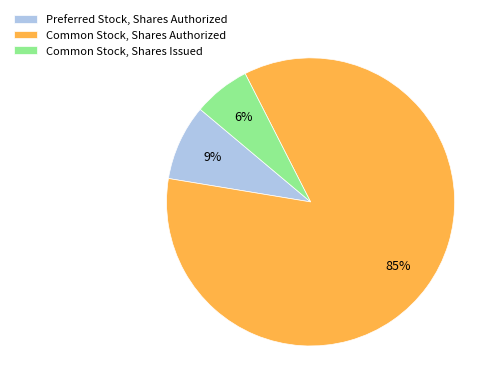

Is it true that Preferred Stock, Shares Authorized is 1% of the pie?

False